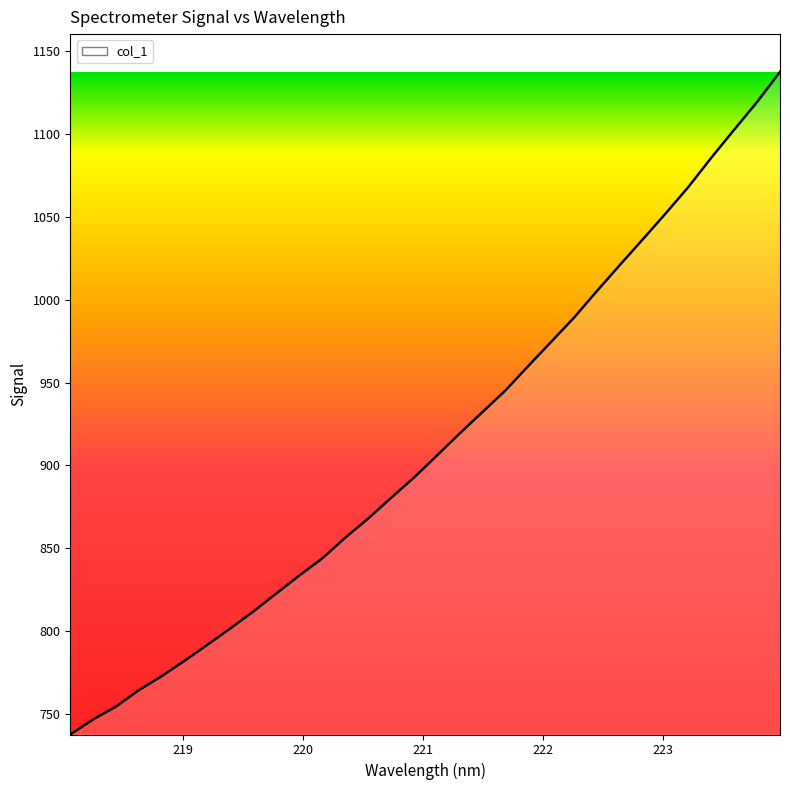

At which label does the data first exceed 905?

221.1174